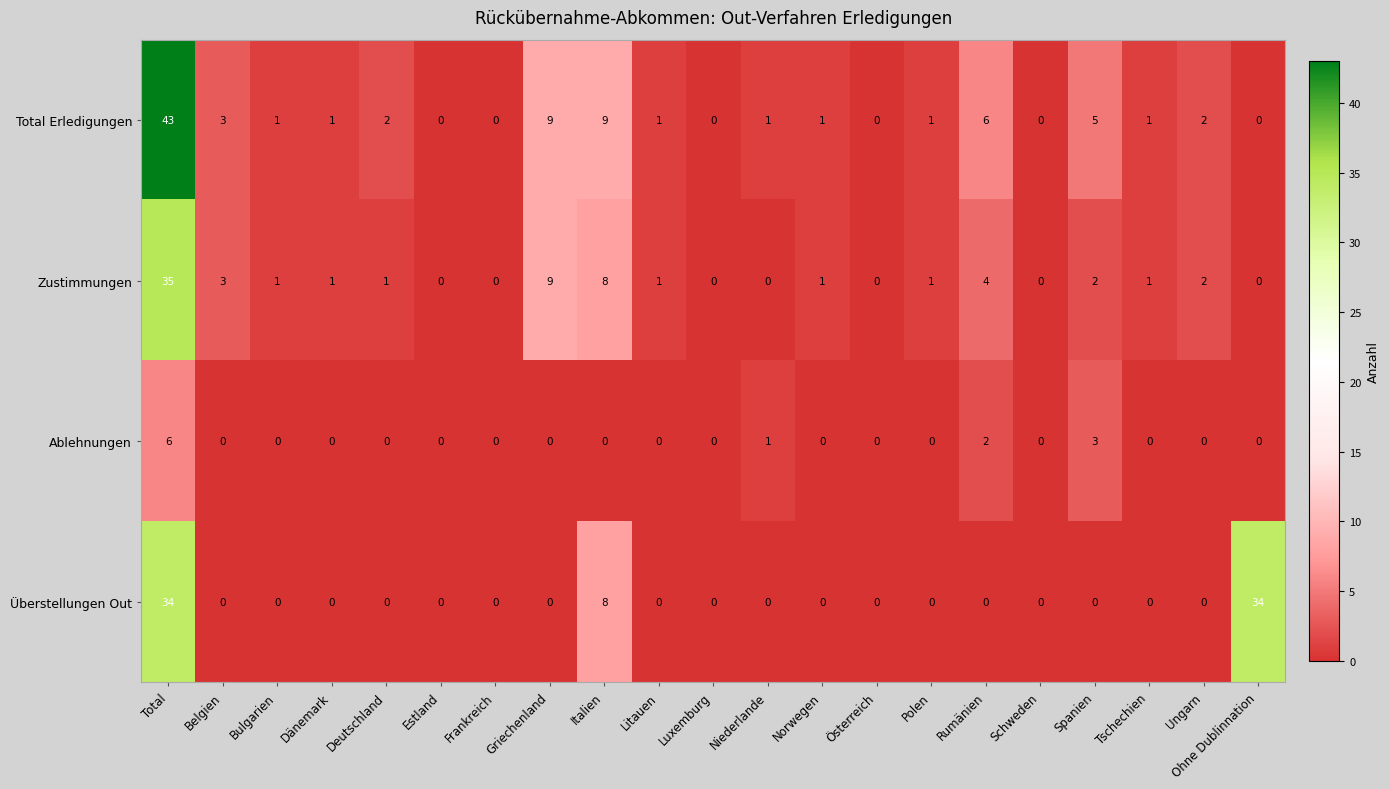

How many series are shown in this chart?

4